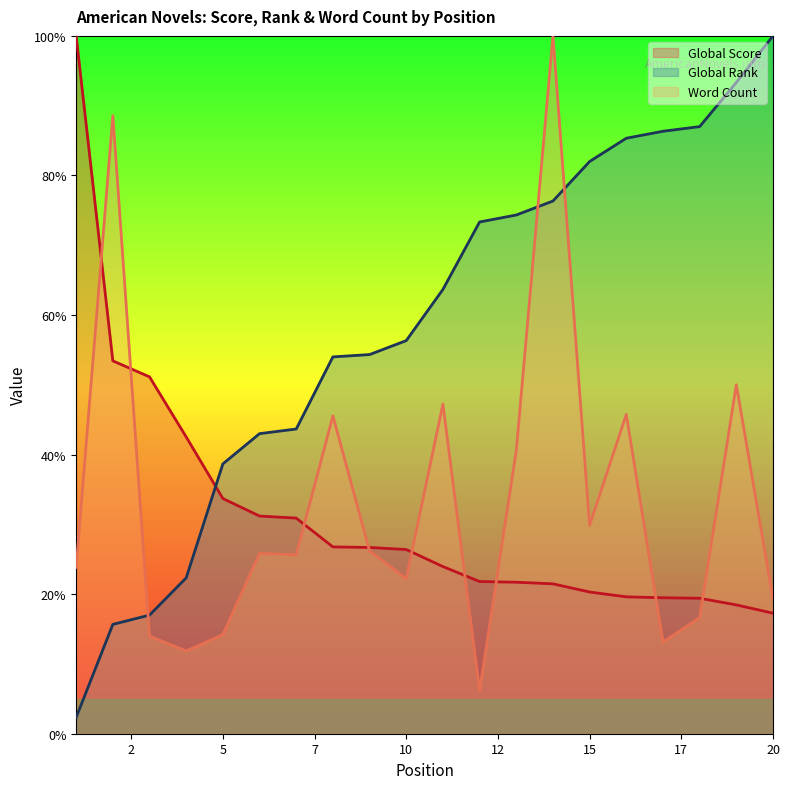

The value of Word Count at 20 is 19.3. True or false?

True